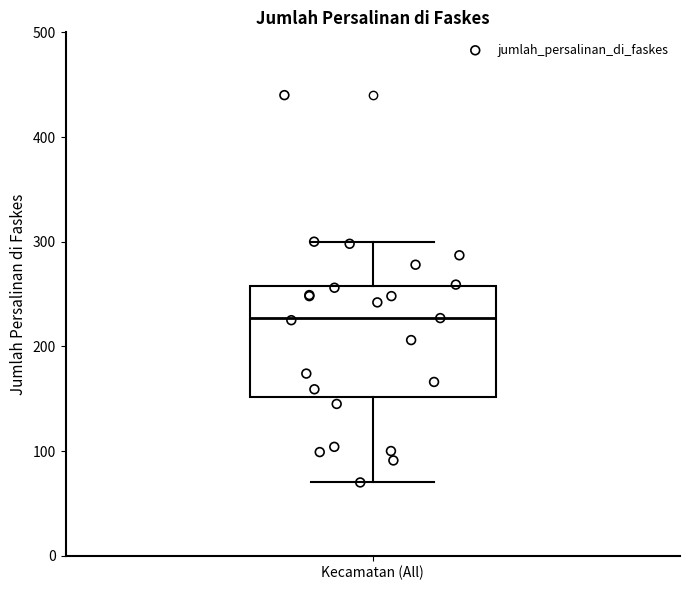

Where does the median line of the box for Kecamatan (All) sit on the y-axis? The values are not printed on the chart, so give them approximately, as read against the axis.

230